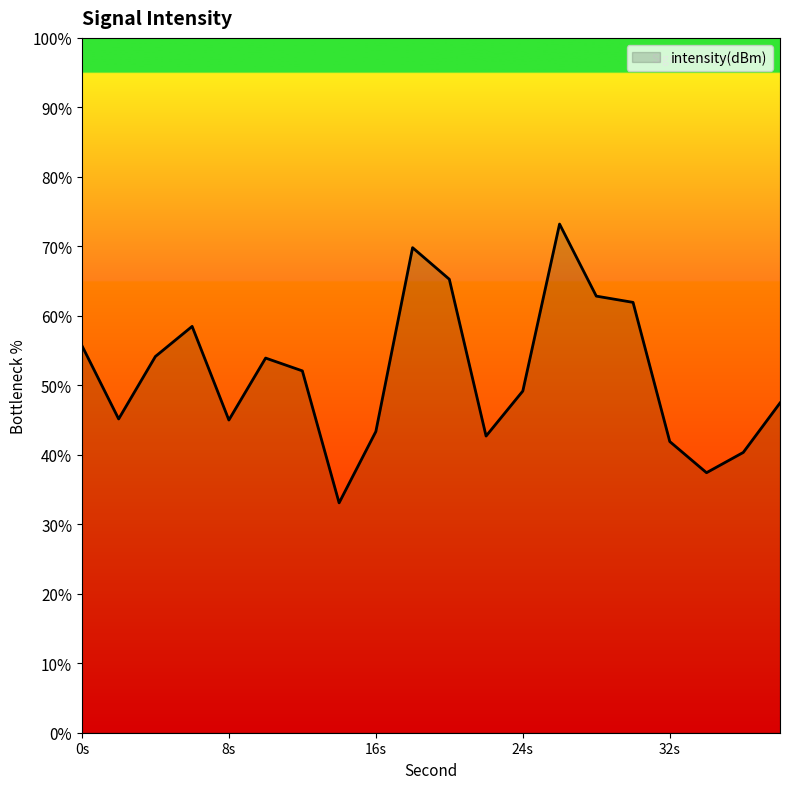

What is the smallest value displayed?

33.1